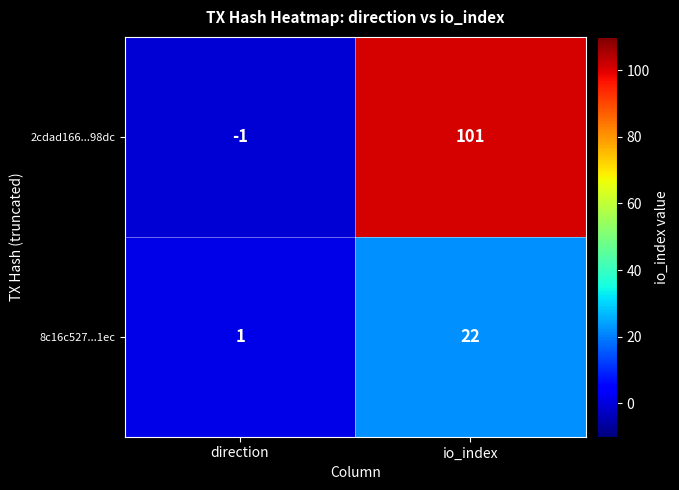

List the series in order of their overall mean, lowest first.

8c16c527...1ec, 2cdad166...98dc